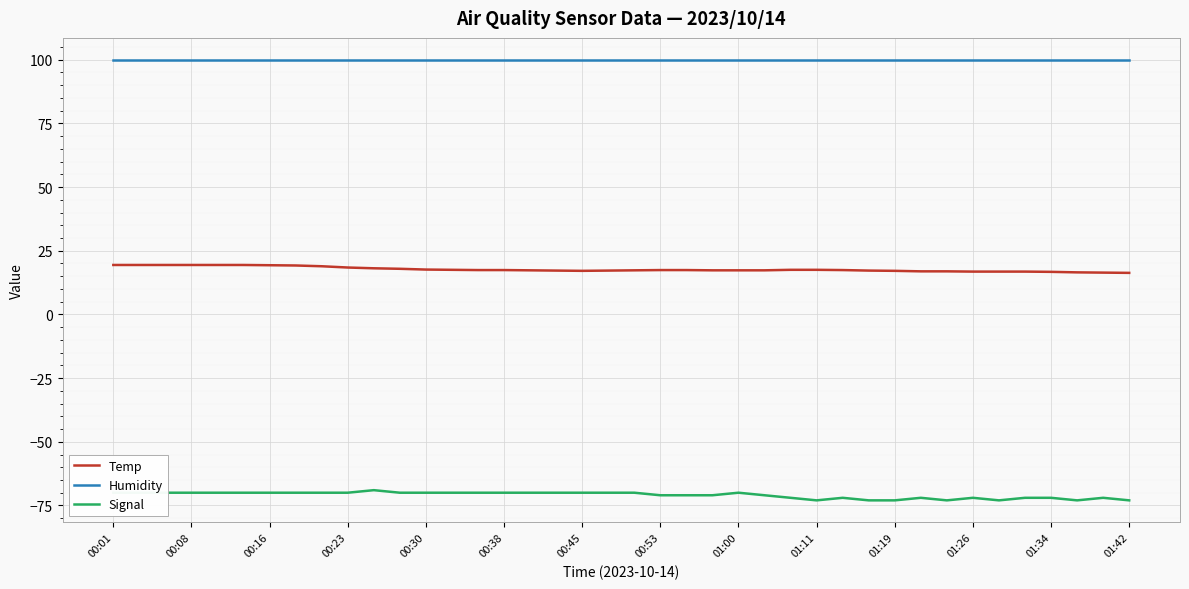

Which series has the largest total across all categories?

Humidity